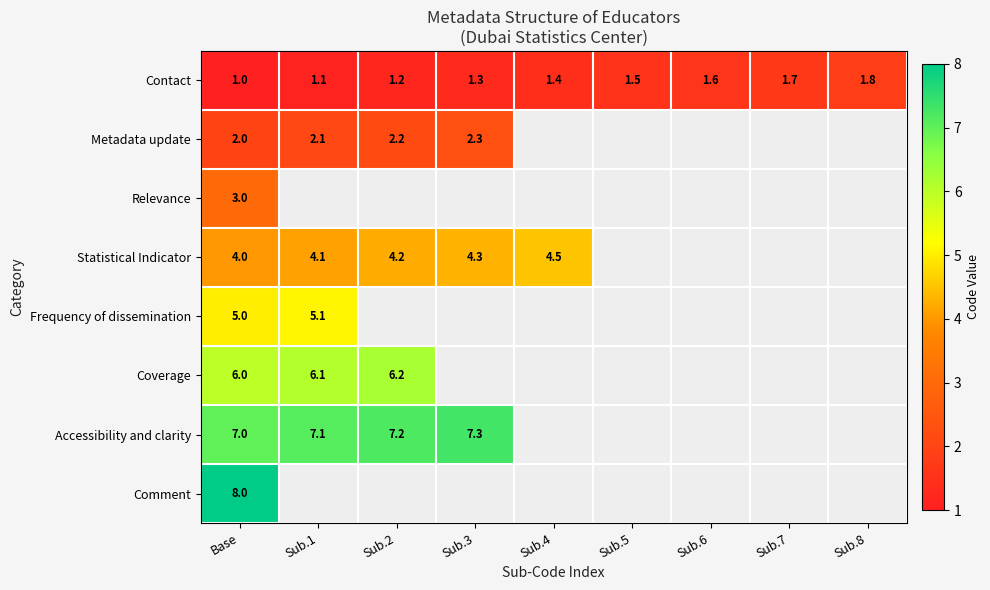

Is it true that Contact equals 0.9 at Sub.5?

False